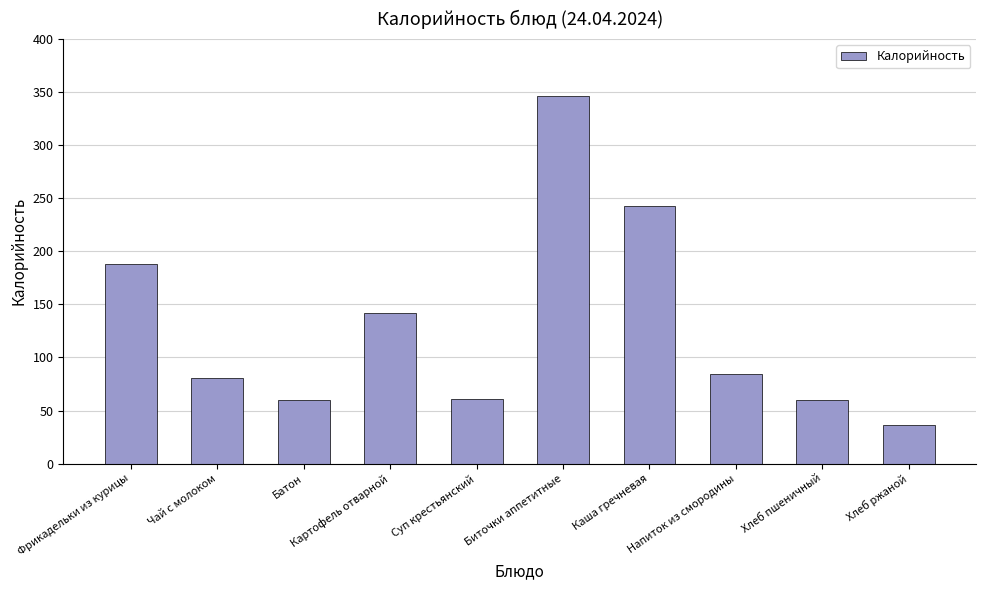

Between Хлеб пшеничный and Картофель отварной, which is larger?

Картофель отварной